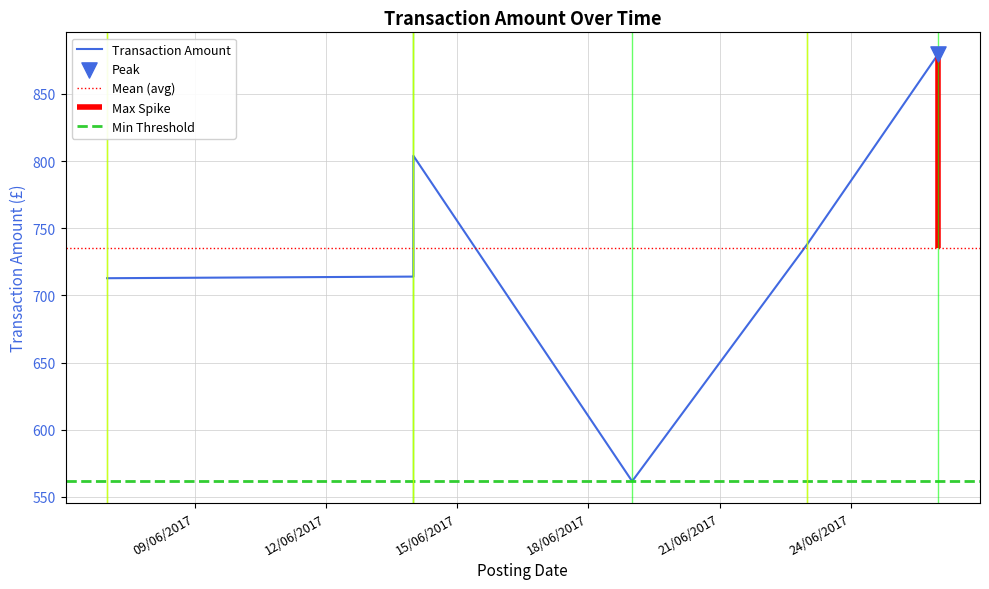

Approximately how many times larger is the value at 07/06/2017 compared to 14/06/2017?

1.0